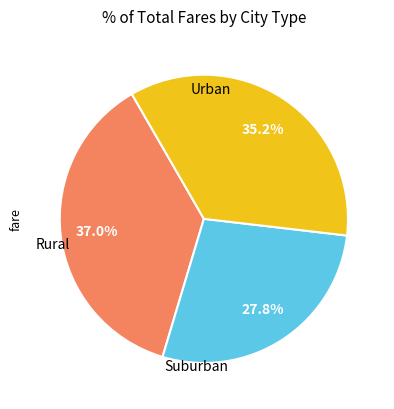

Is there any slice that represents more than half of the pie?

No